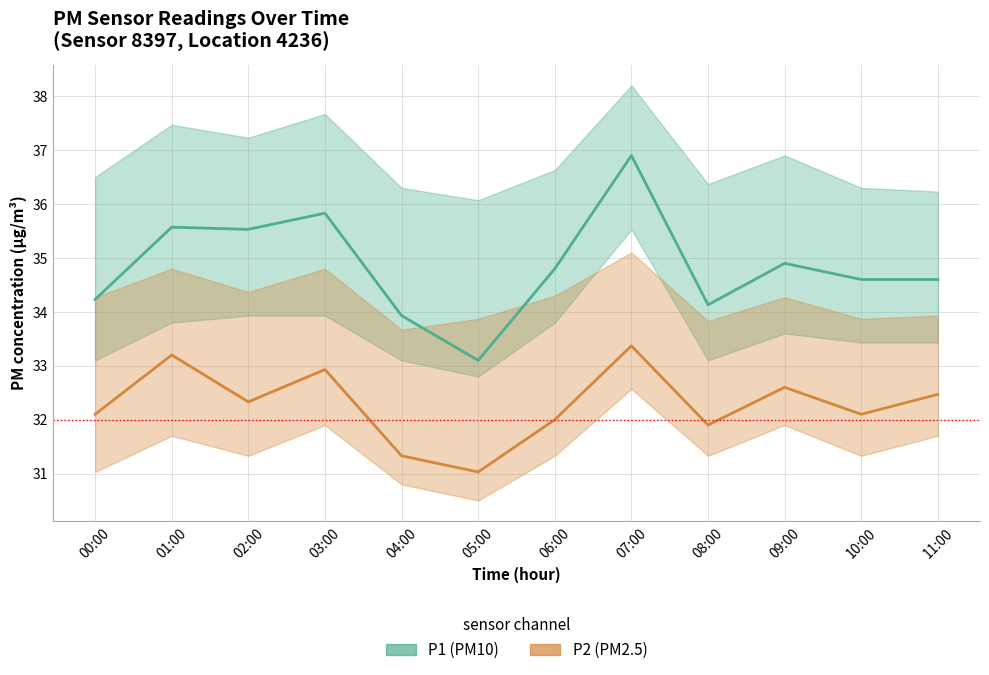

What is the average value of the P2 (PM2.5) series?

32.3